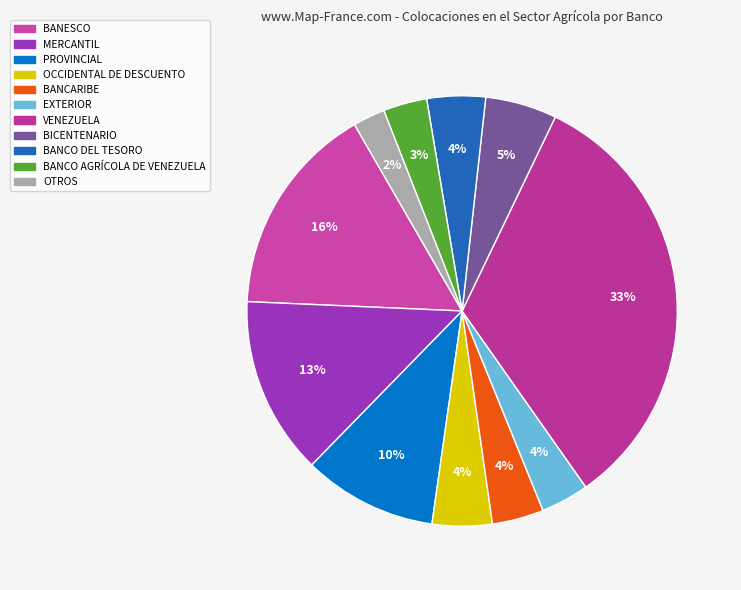

Count the number of slices in the pie.

11